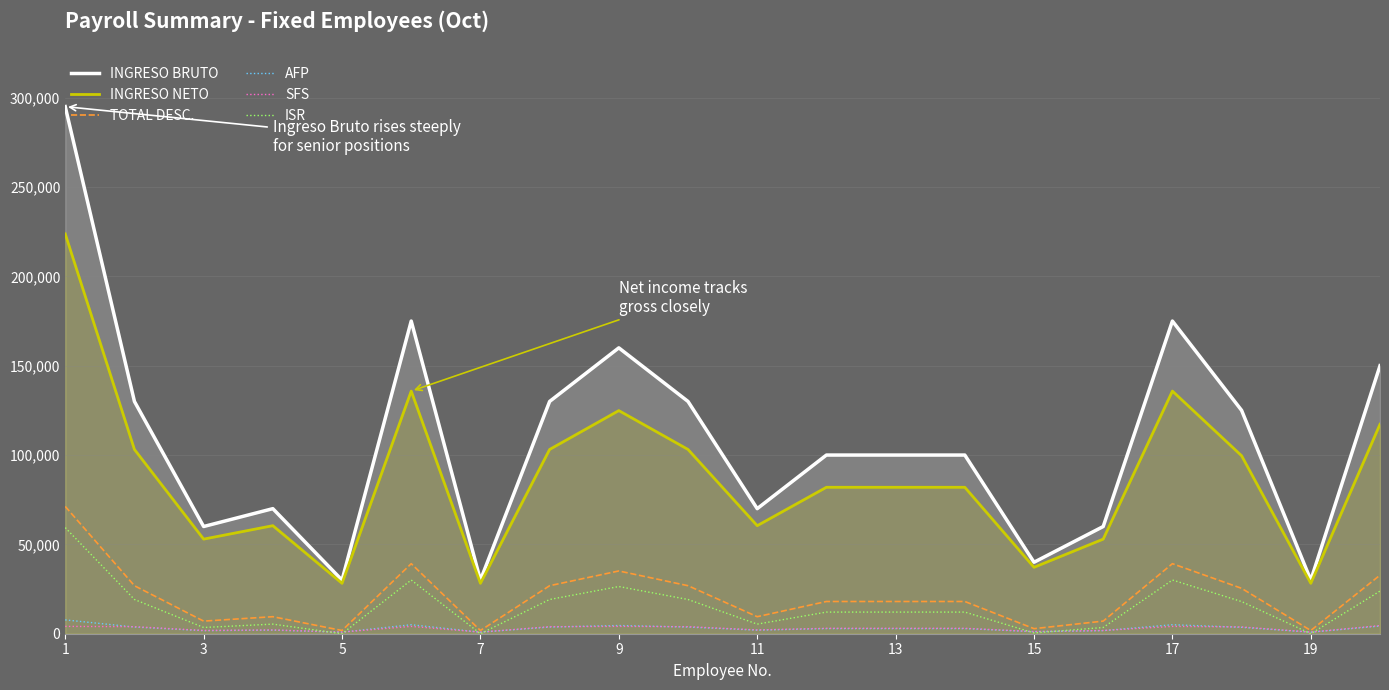

What are all the series names shown in the legend?

INGRESO BRUTO, INGRESO NETO, TOTAL DESC., AFP, SFS, ISR